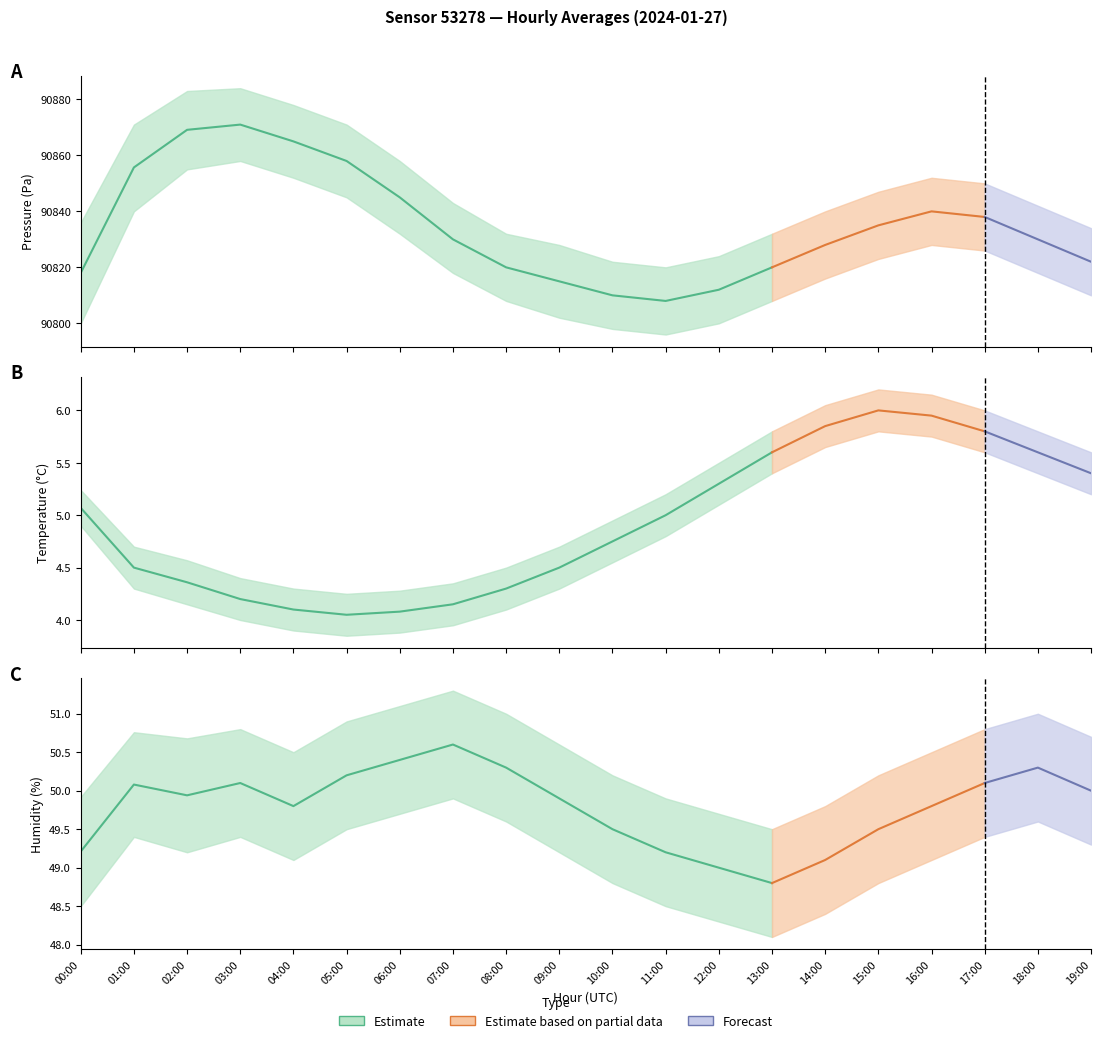

What value does the humidity series have at 04:00?

49.8